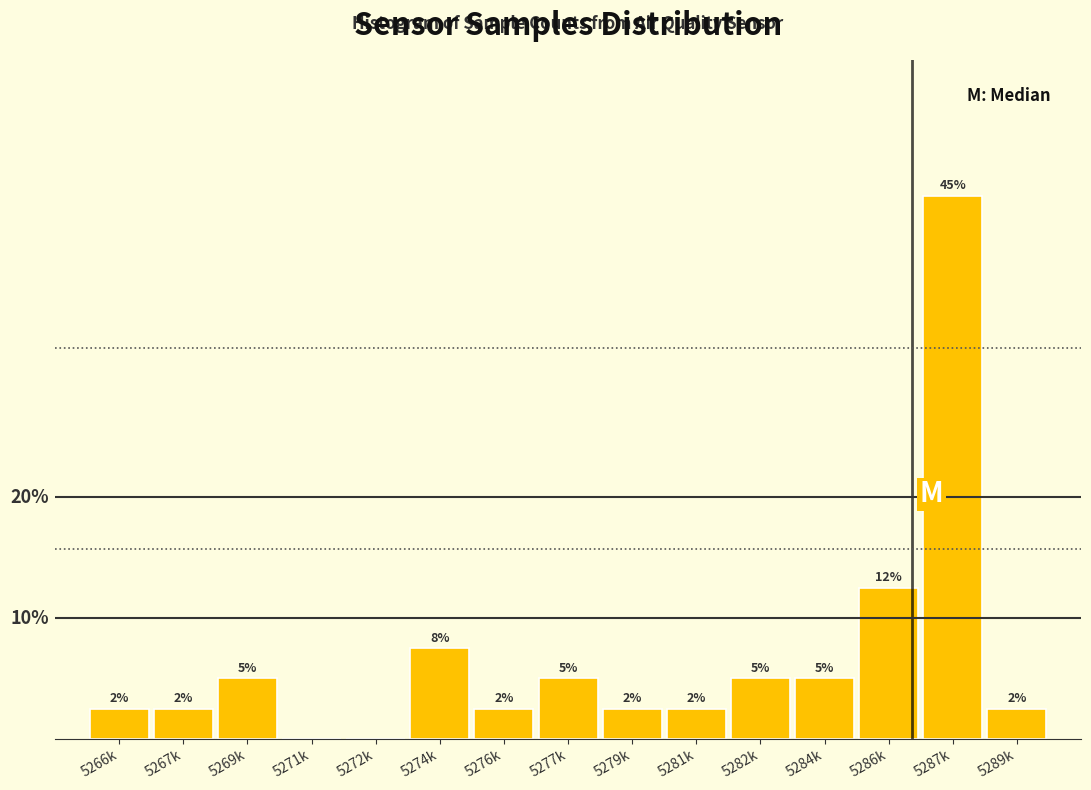

Are the bars horizontal?

No